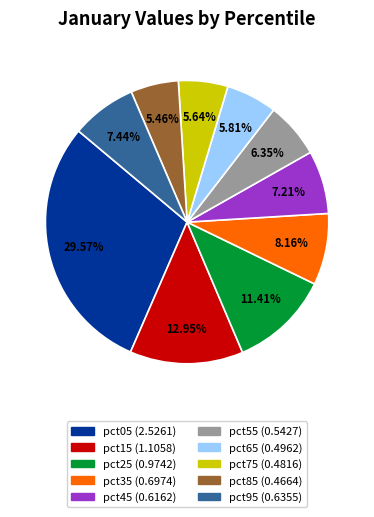

How many segments does this pie chart have?

10